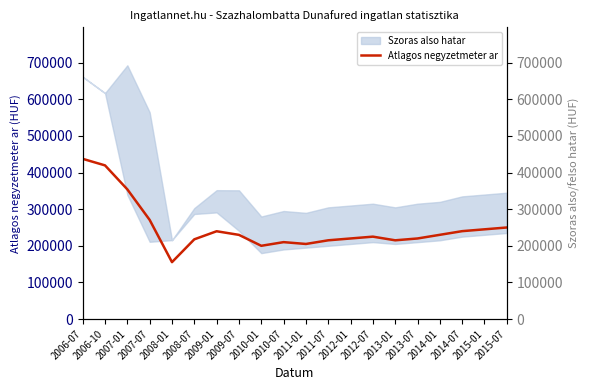

What is the ratio of the value at 2008-01 to the value at 2013-07?

0.7